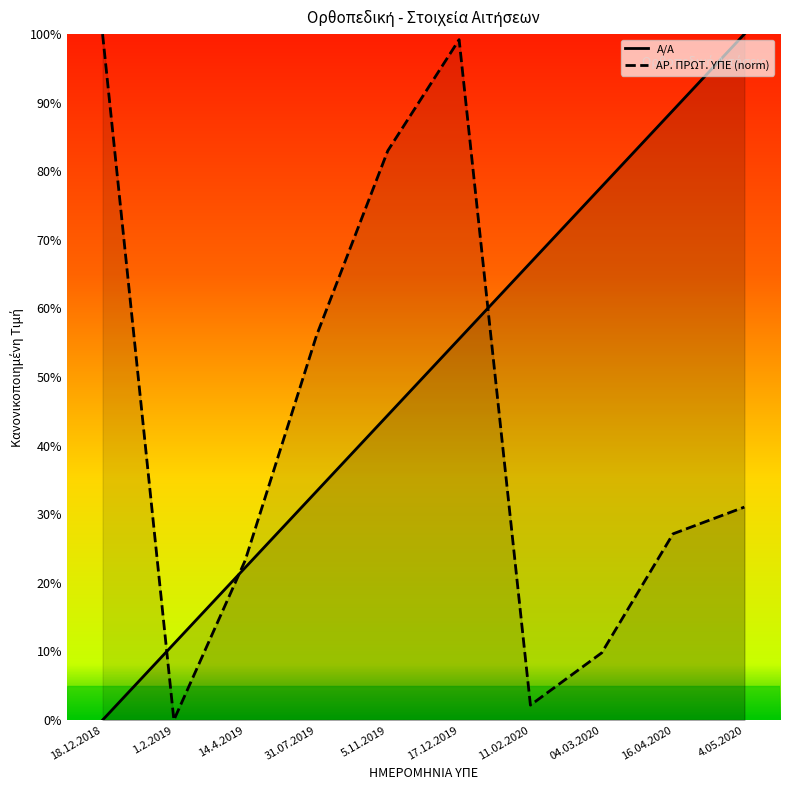

What is the label of the 10th point from the left?

4.05.2020